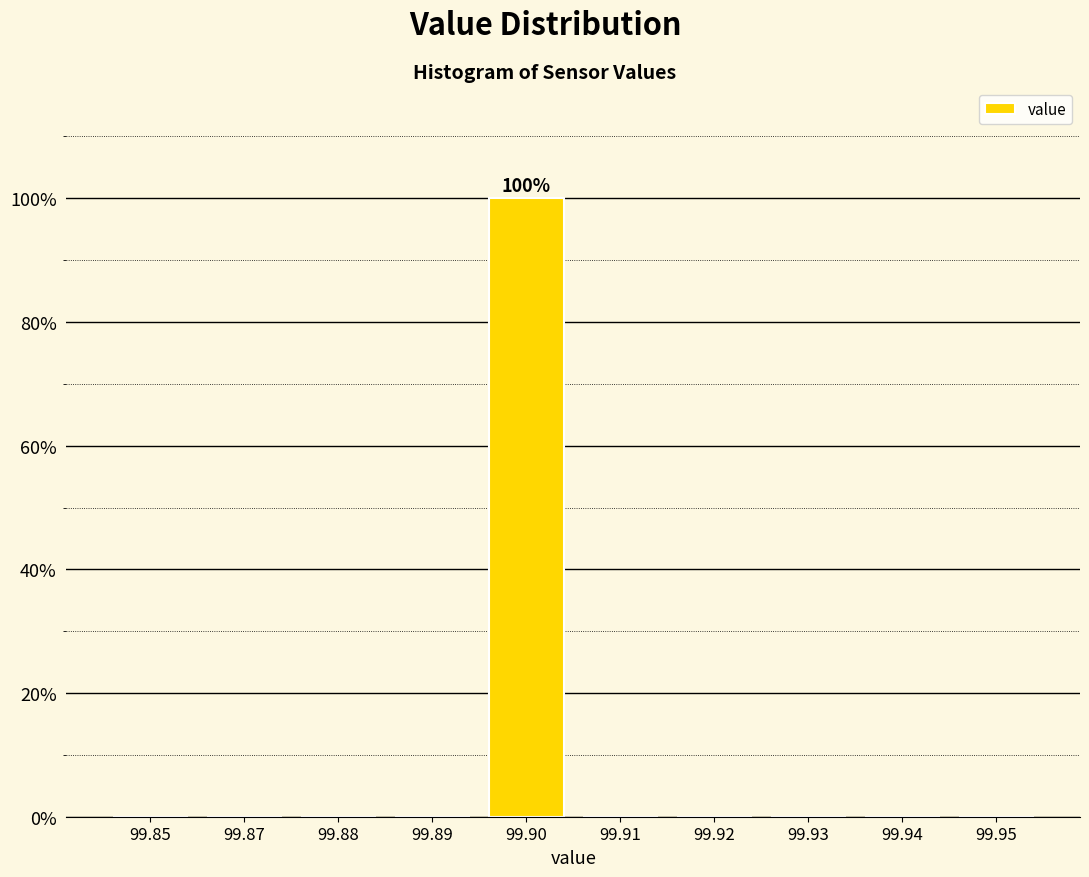

Reading right to left, list all the values displayed in this chart.

99.95=0	99.94=0	99.93=0	99.92=0	99.91=0	99.90=100	99.89=0	99.88=0	99.87=0	99.85=0